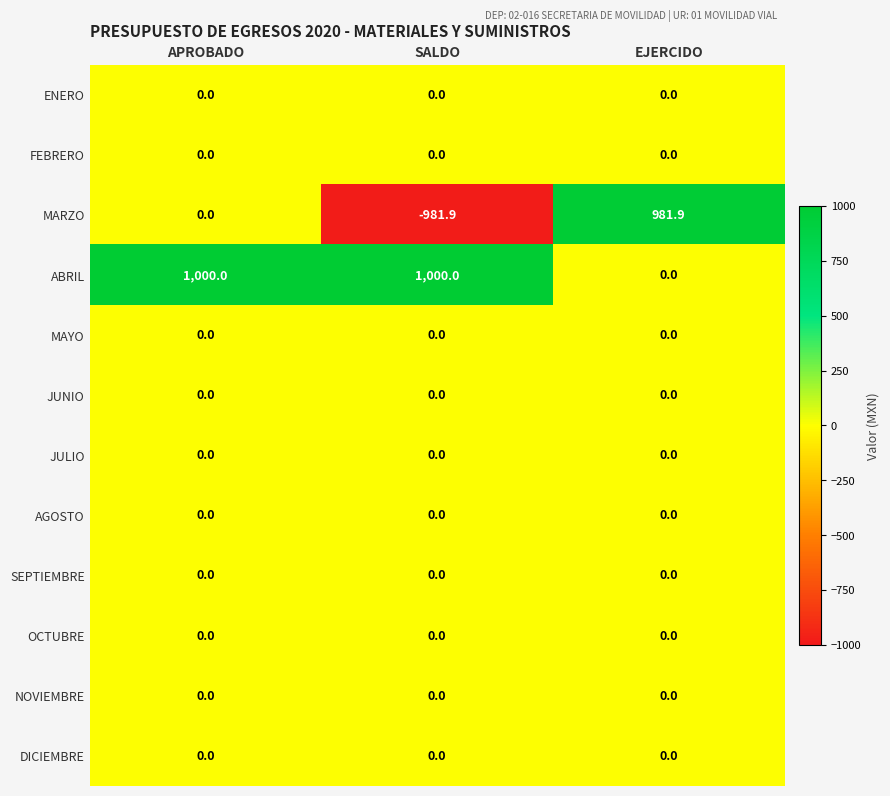

Between SALDO and EJERCIDO, which series saw the biggest shift?

MARZO